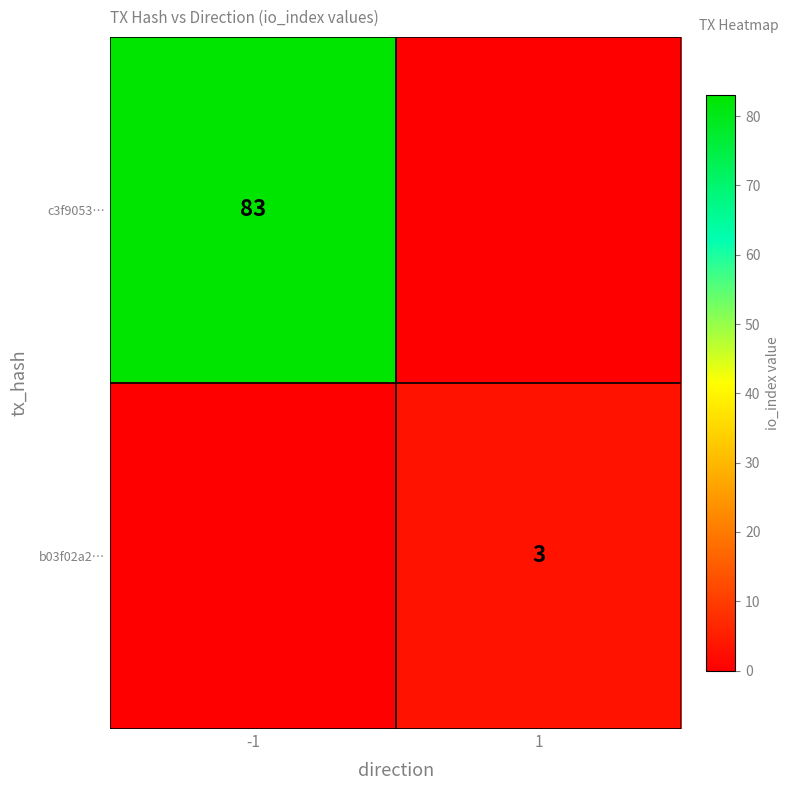

Is the value of b03f02a2… at 1 greater than the value of c3f9053… at -1?

No